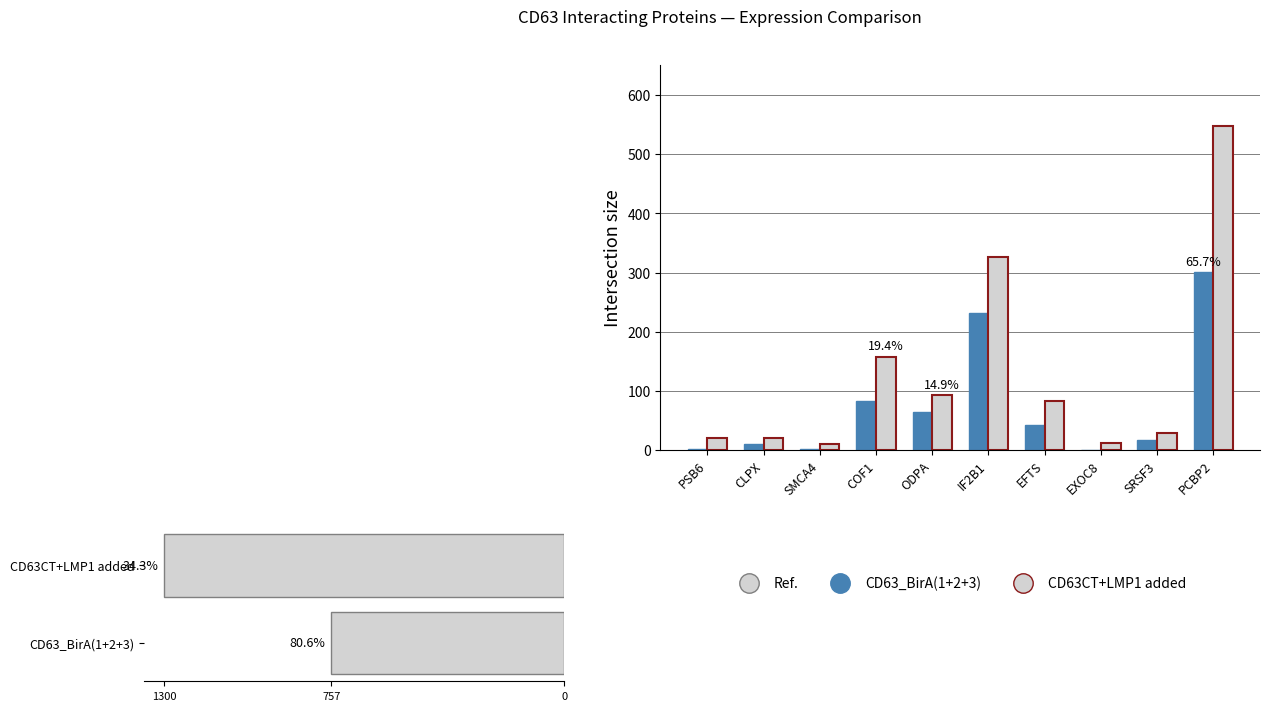

What is the label of the 6th bar from the left?

IF2B1